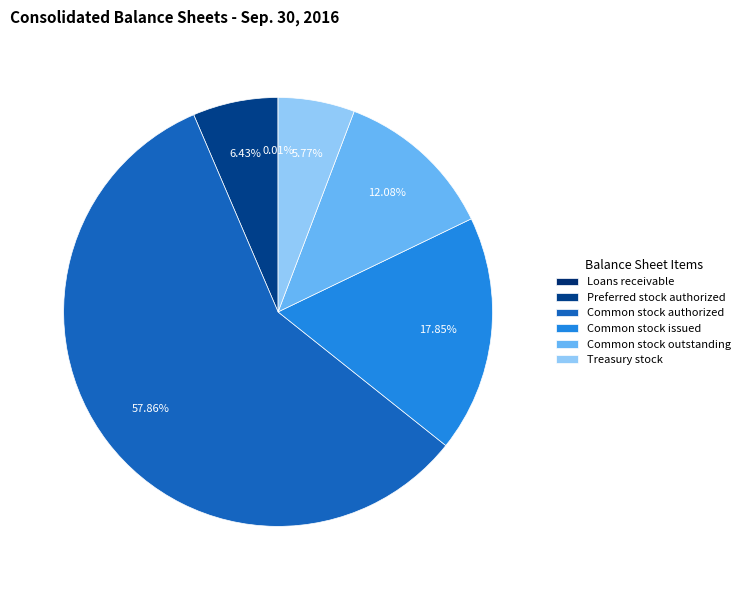

Between Loans receivable and Common stock issued, which is larger?

Common stock issued